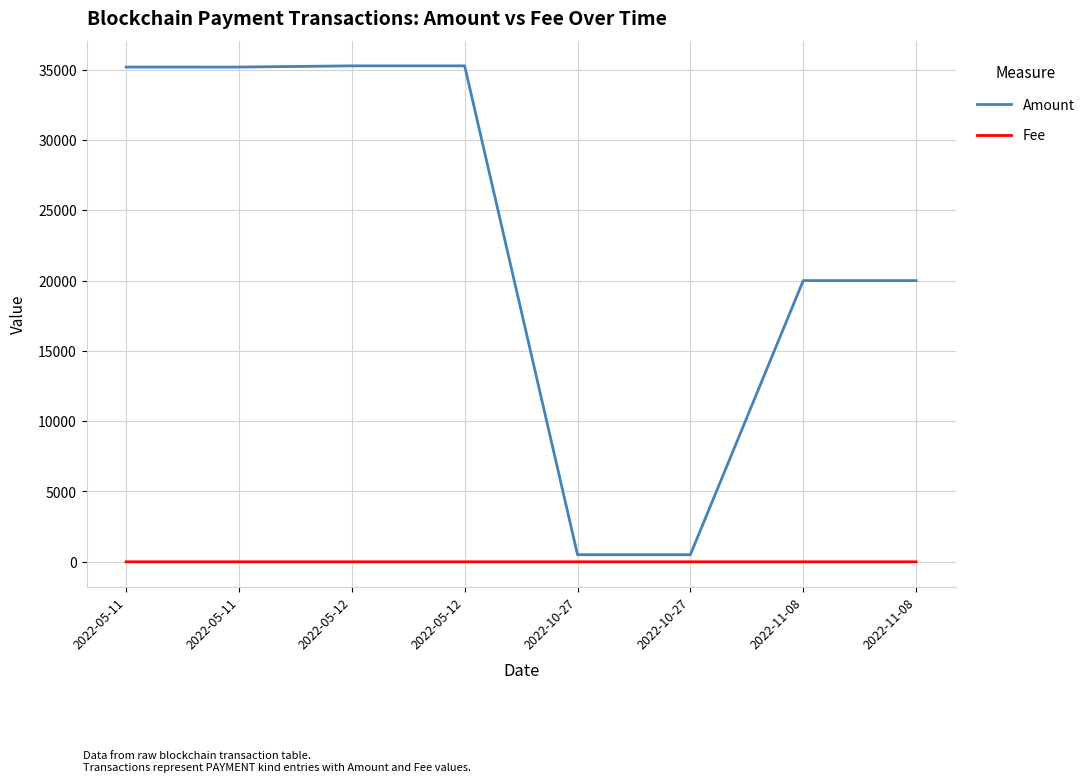

Does the chart have visible grid lines?

Yes